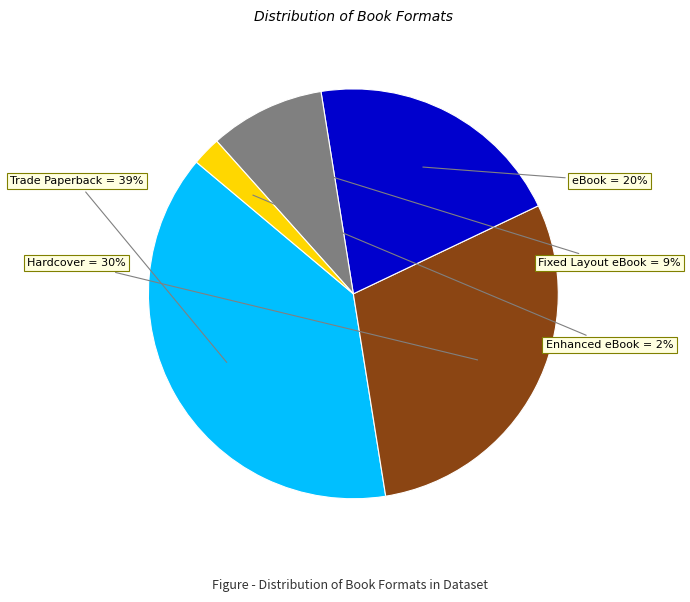

Count the number of slices in the pie.

5